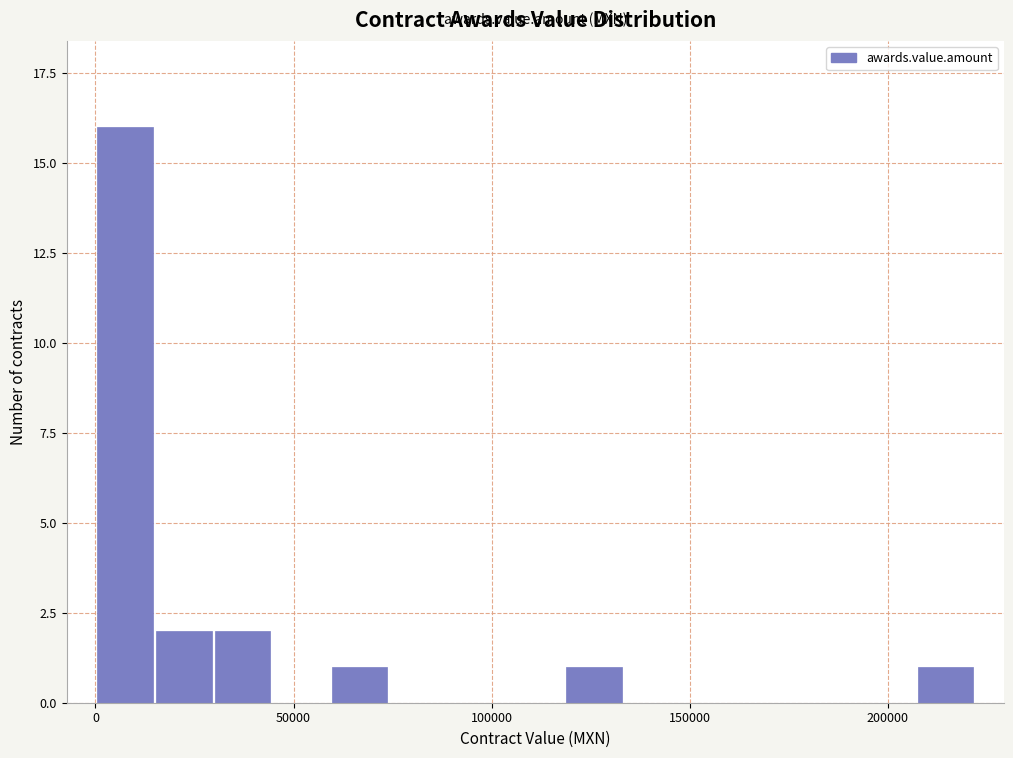

Read against the x-axis, roughly where is the centre of the tallest bar?

10000